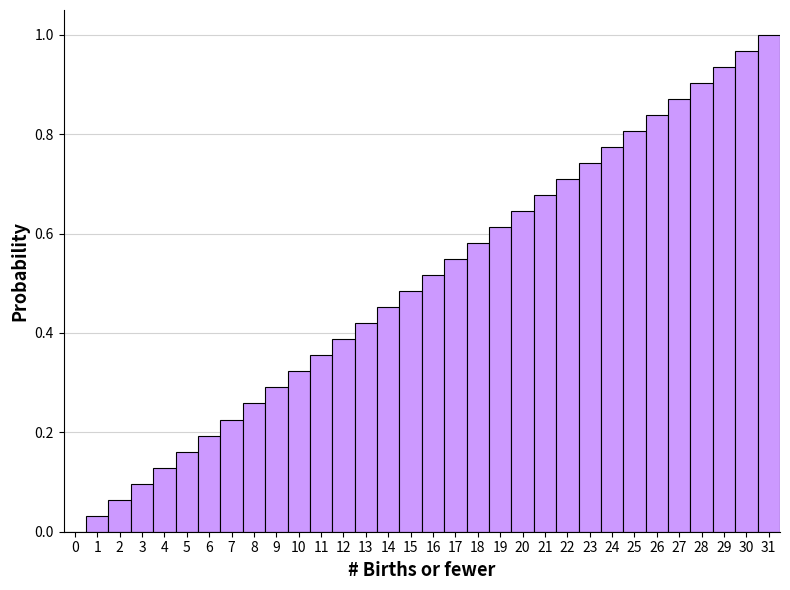

How tall is the bar that spans 13.5 to 14.5 on the x-axis? The values are not printed on the chart, so give them approximately, as read against the axis.

0.46